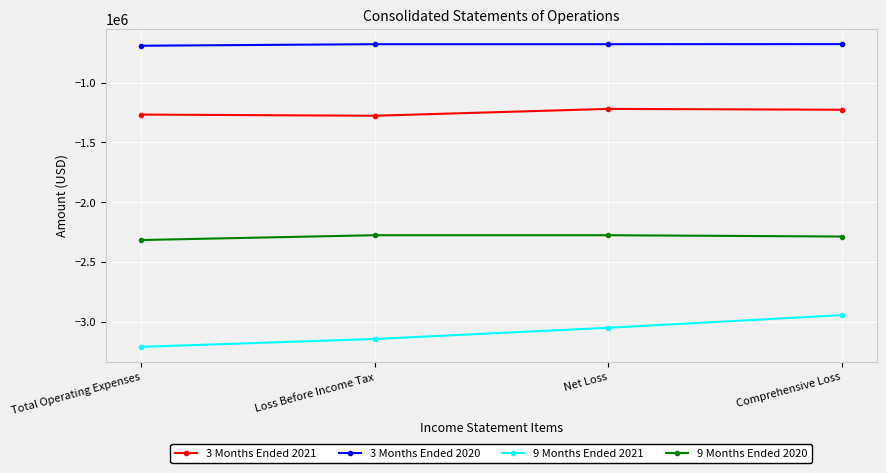

Read the 3 Months Ended 2021 value at Total Operating Expenses, to the nearest 10.

-1266500